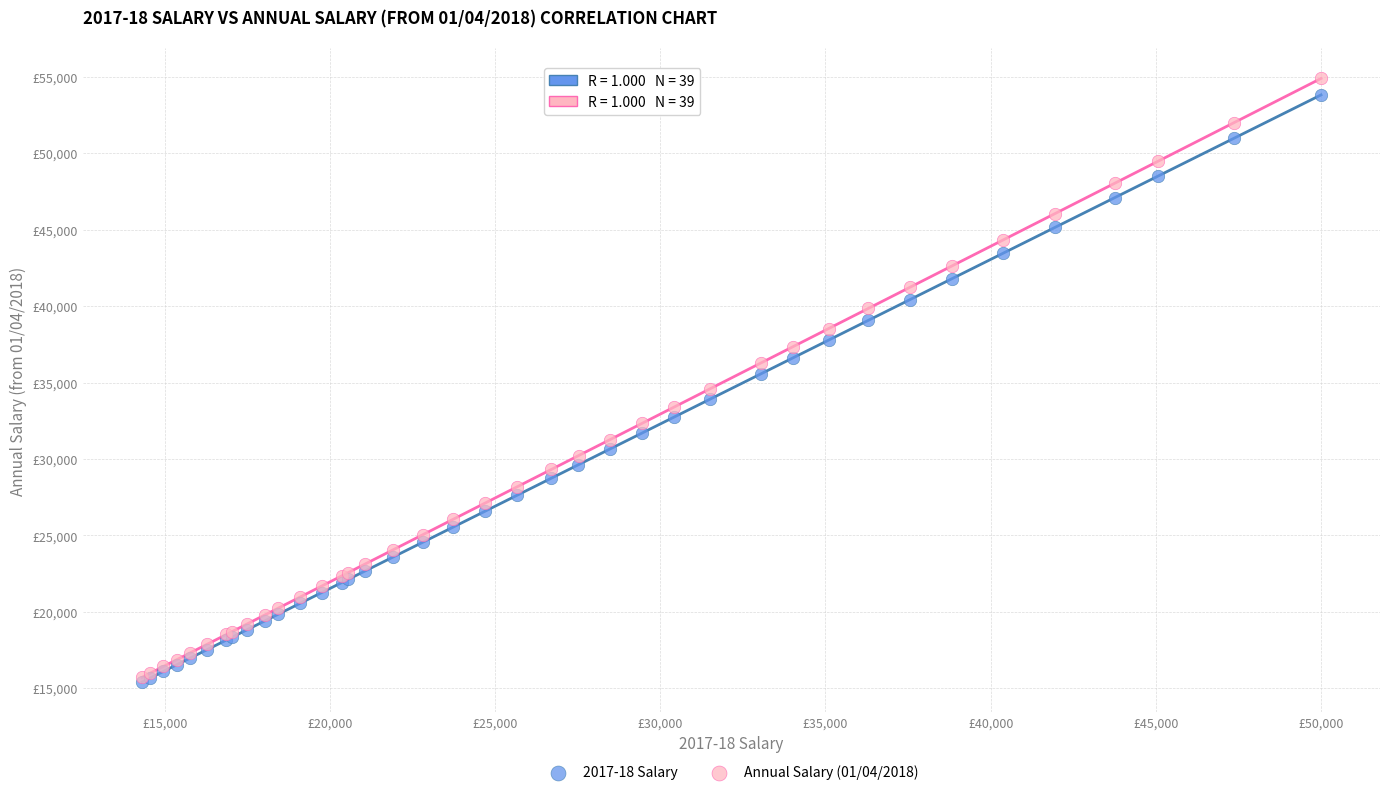

Which series has the widest spread of Y values?

Annual Salary (01/04/2018)